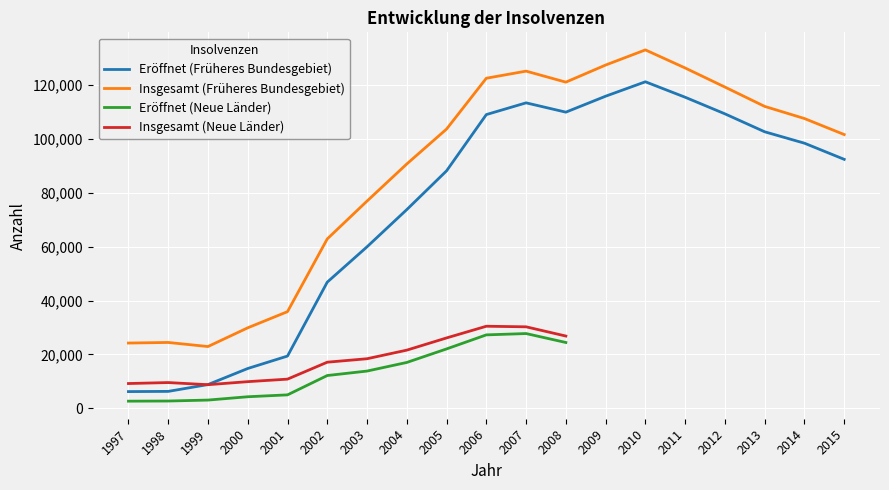

What is the average value of the Eröffnet (Früheres Bundesgebiet) series?

74298